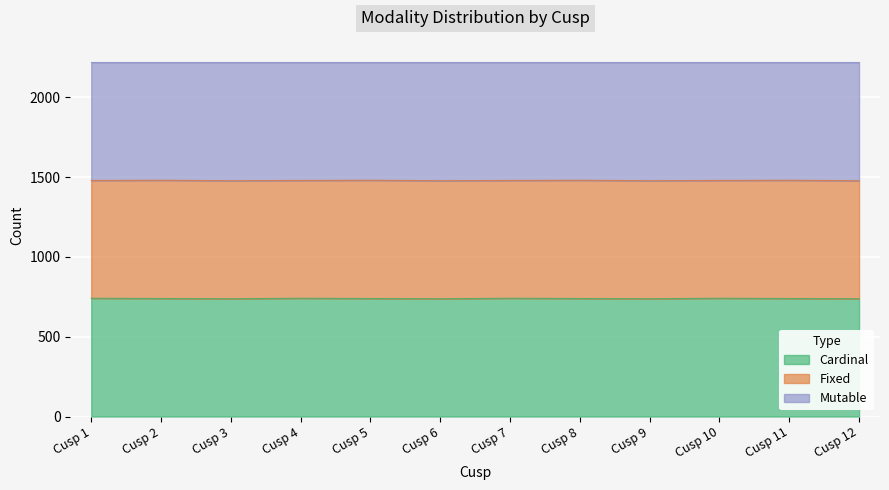

What is the value of the Cardinal point at the 10th from the left?

741.3